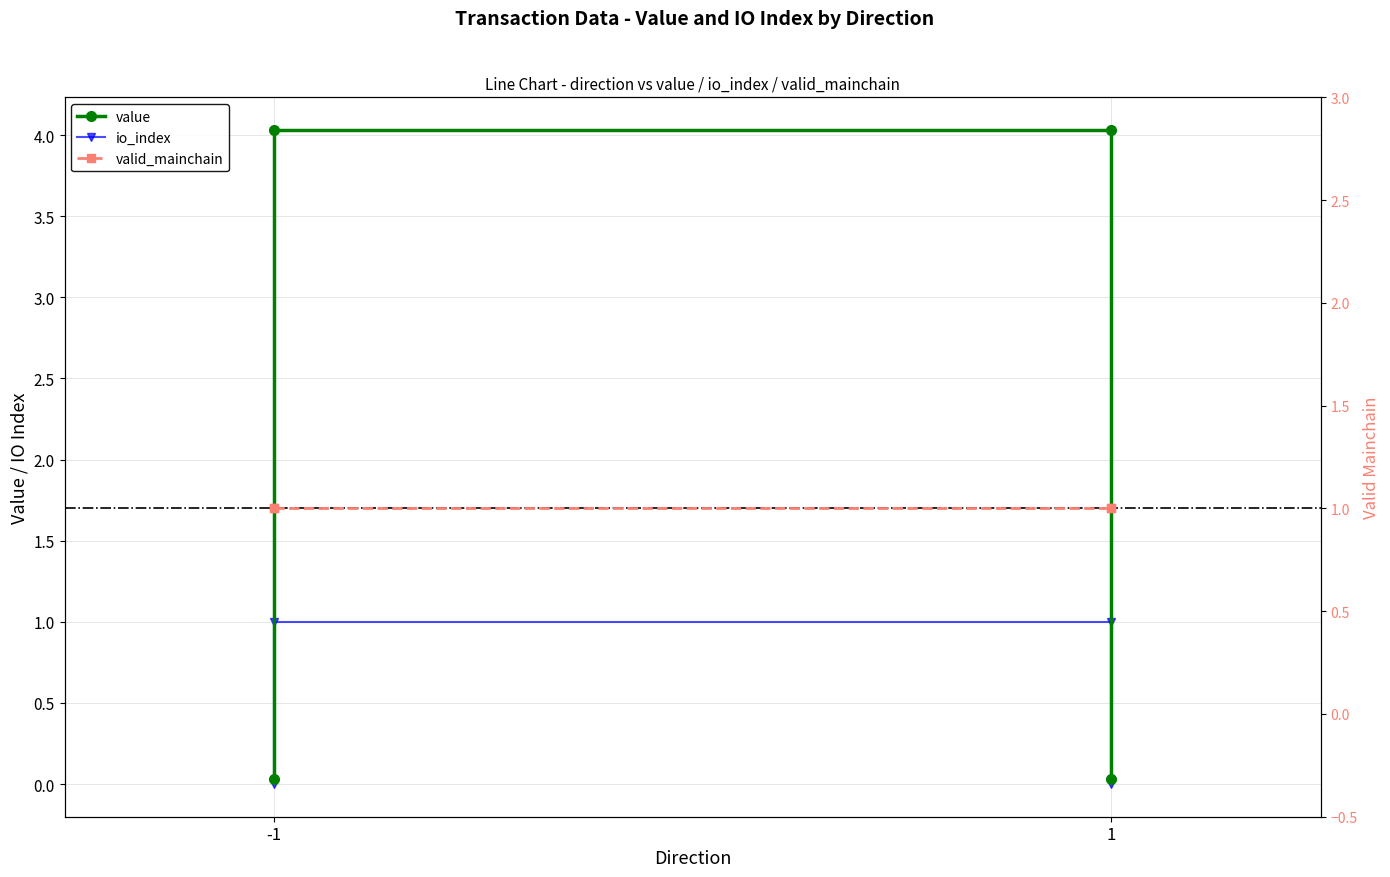

What is the sum of all value values?

8.1